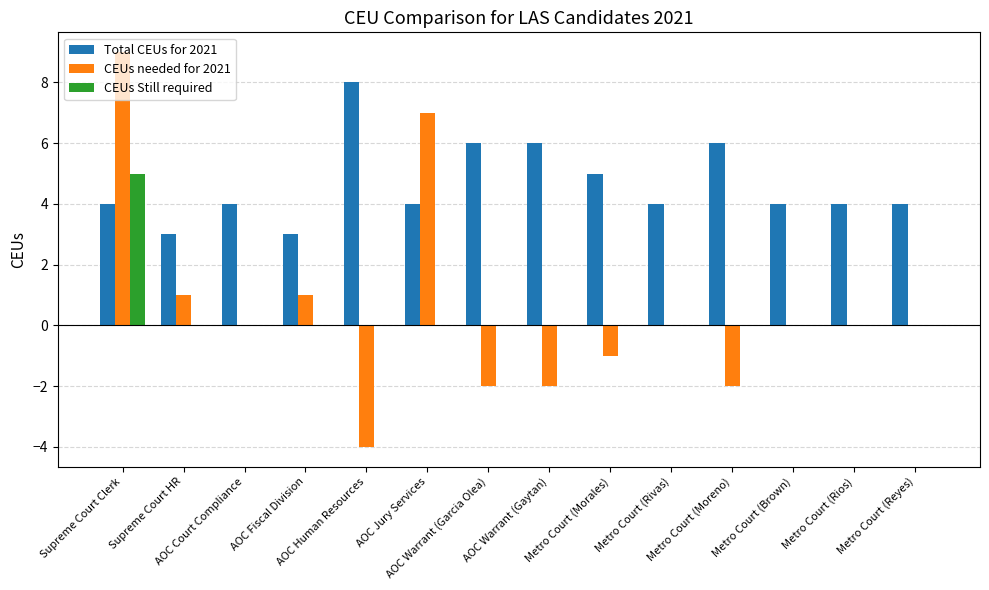

Which series has the widest spread of values?

CEUs needed for 2021